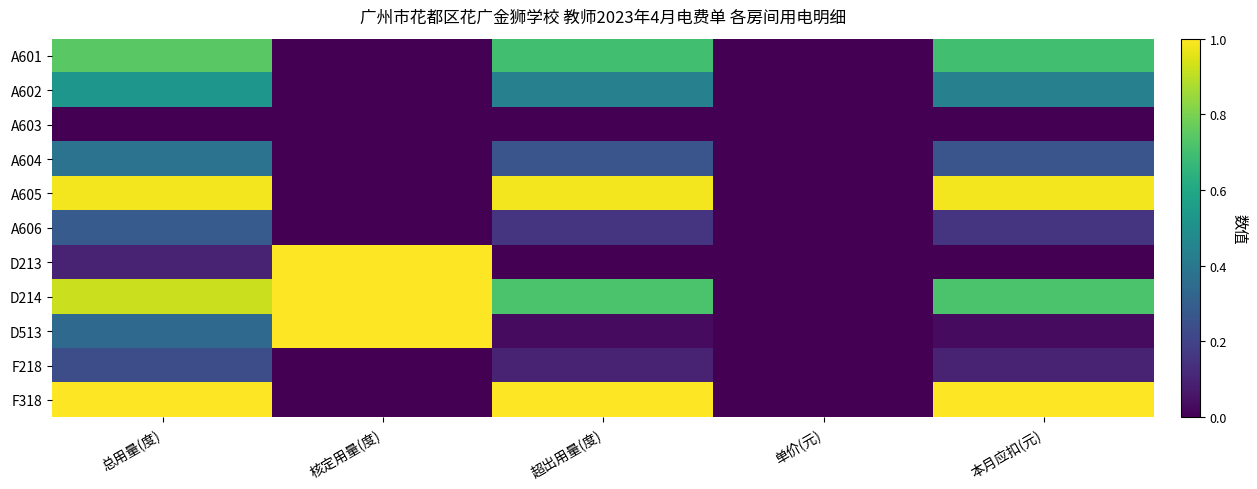

Which category has the lowest value across all series?

核定用量(度)